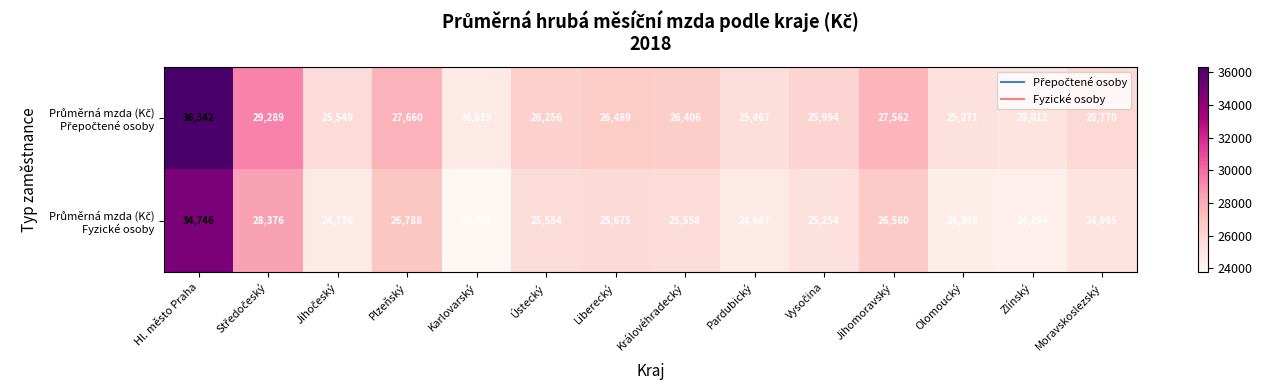

At how many categories does at least one series exceed 24602?

14